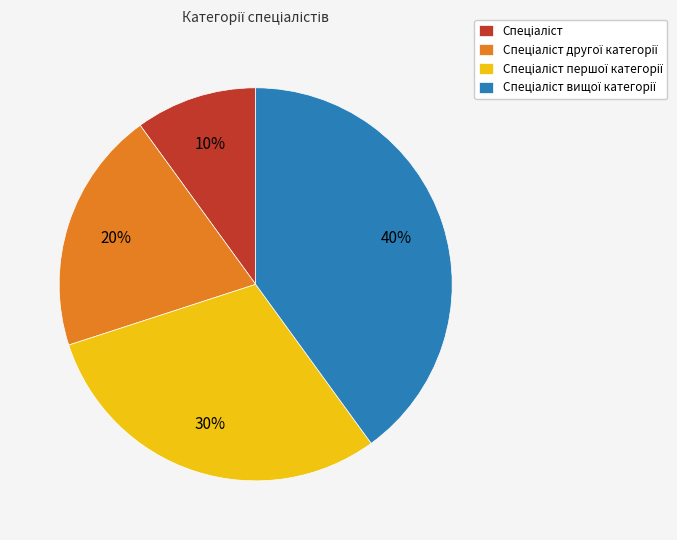

Is there a majority slice in this chart?

No